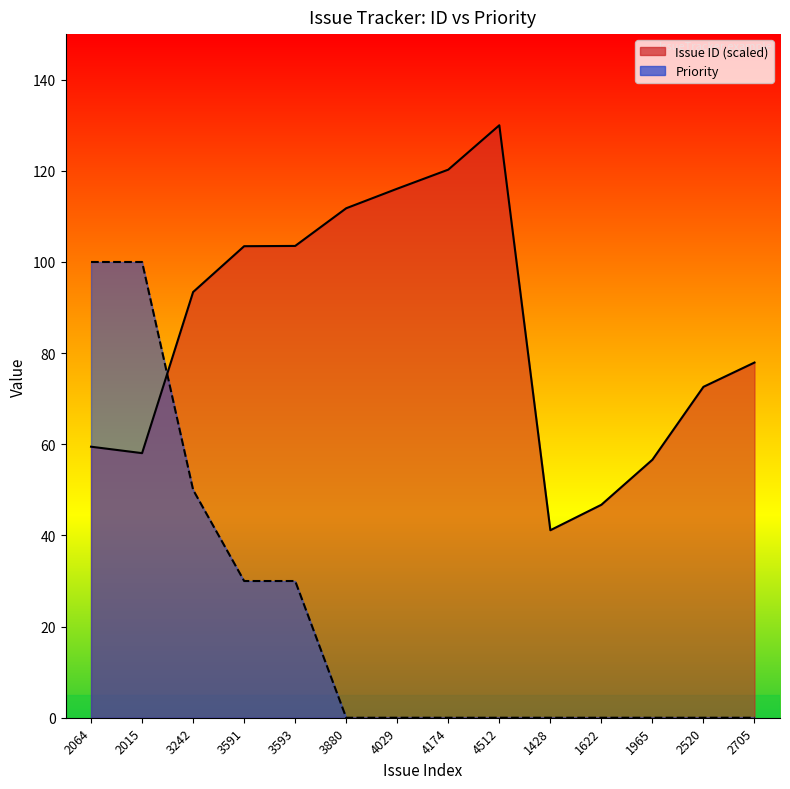

At which label is Issue ID closest to 85?

2705